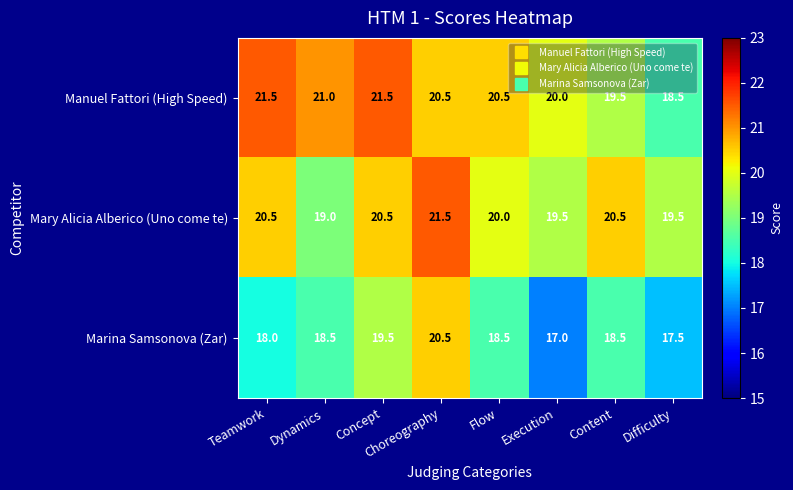

Which series has the largest total across all categories?

Manuel Fattori (High Speed)